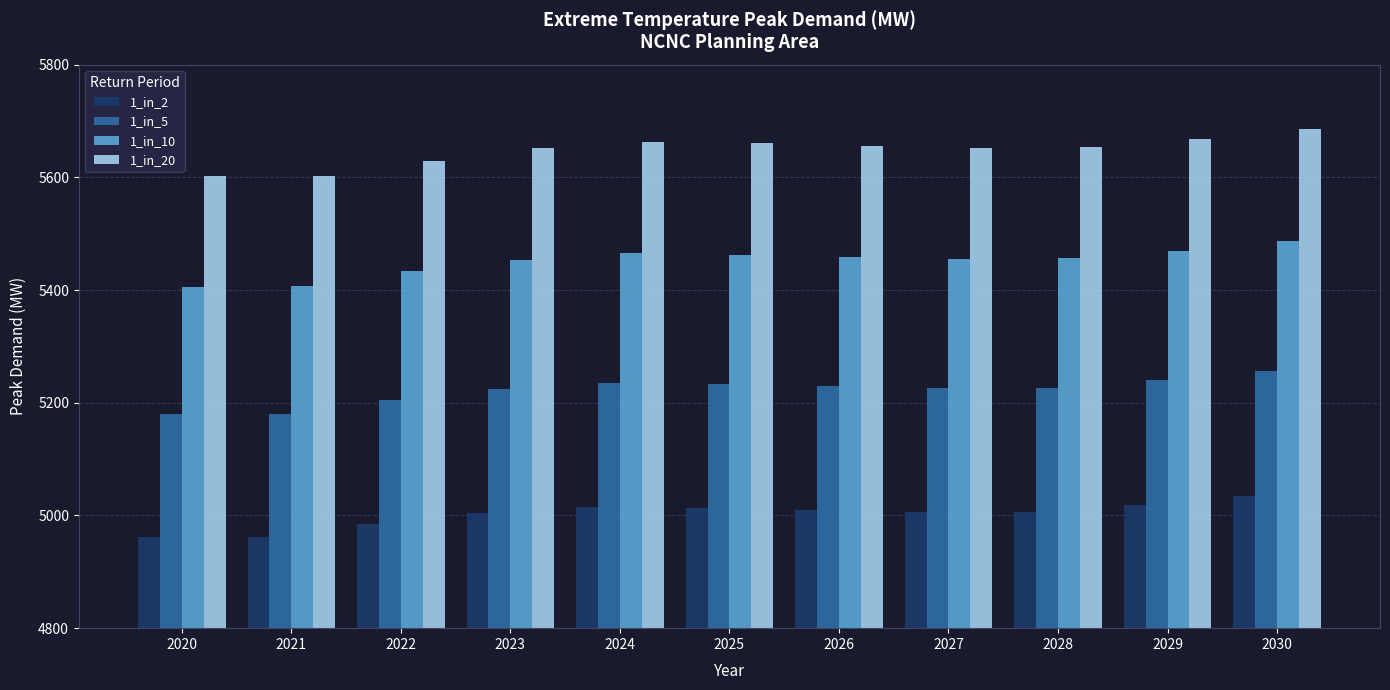

What is the minimum value shown in the chart?

4961.1